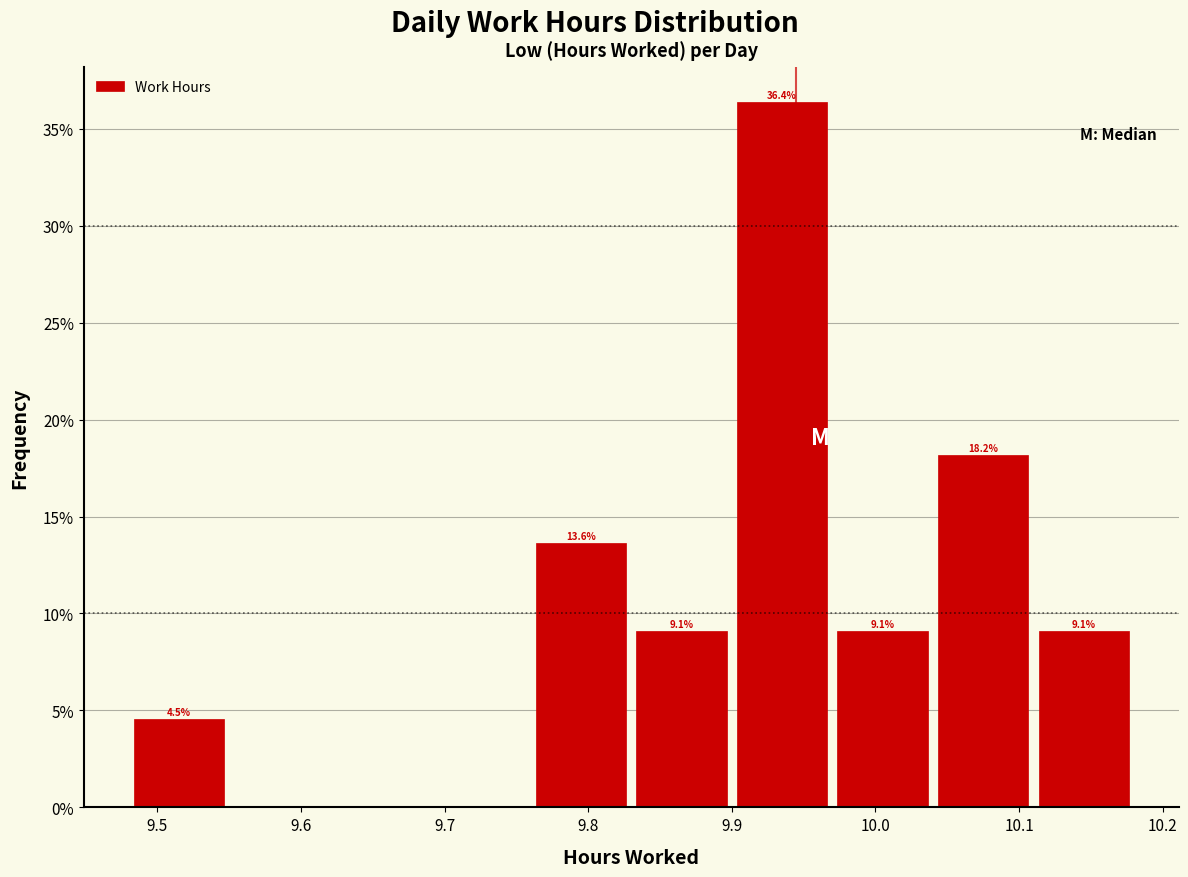

Over which range of the x-axis is the bar tallest?

9.90 to 9.97